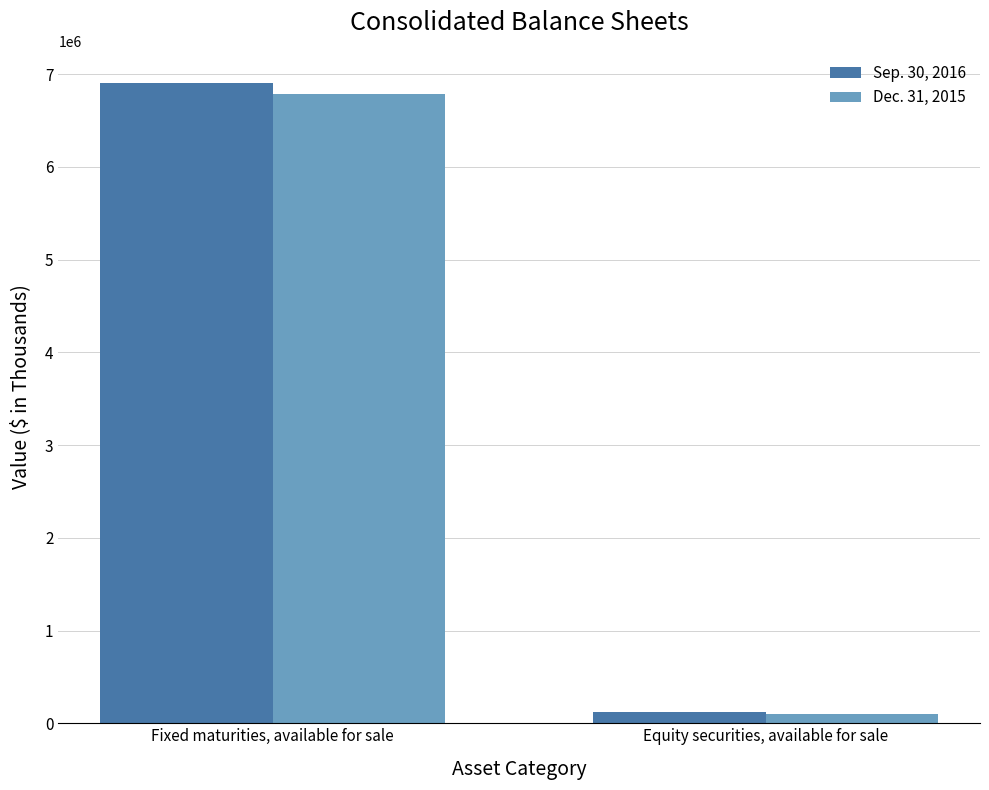

Which category has the highest value across all series?

Fixed maturities, available for sale